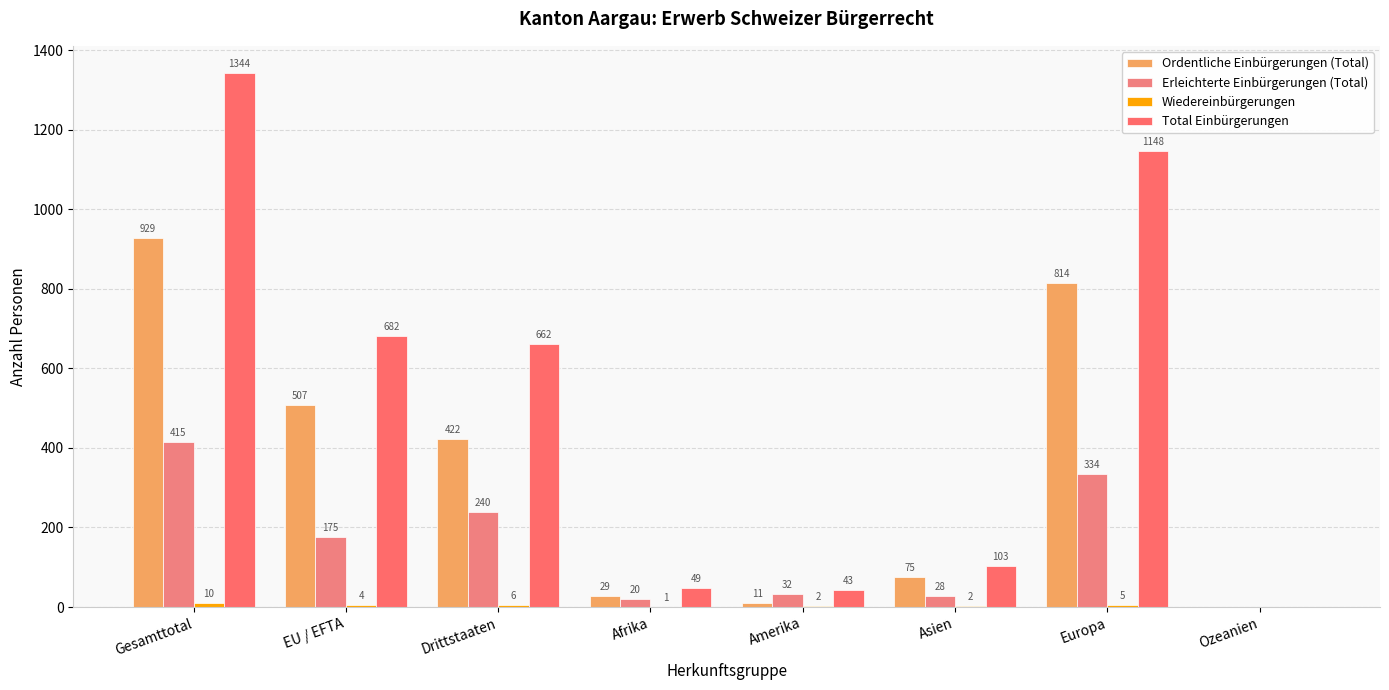

Between Gesamttotal and Europa, which series saw the biggest shift?

Total Einbürgerungen